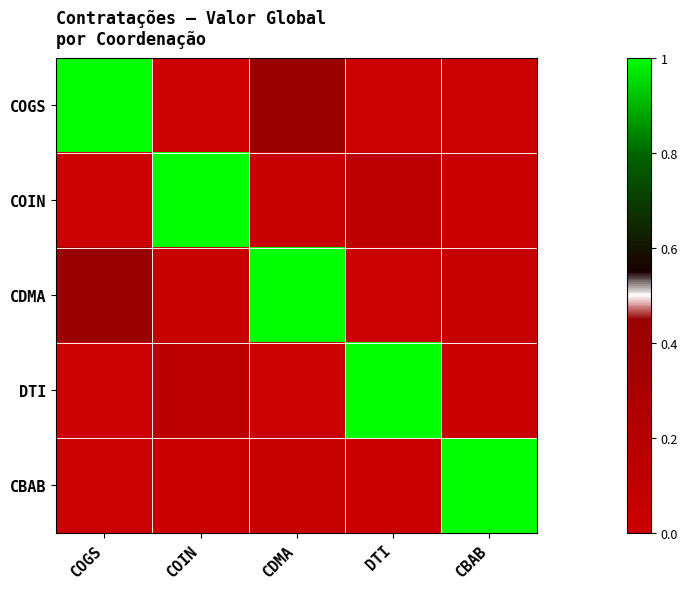

At how many categories does at least one series exceed 0?

5